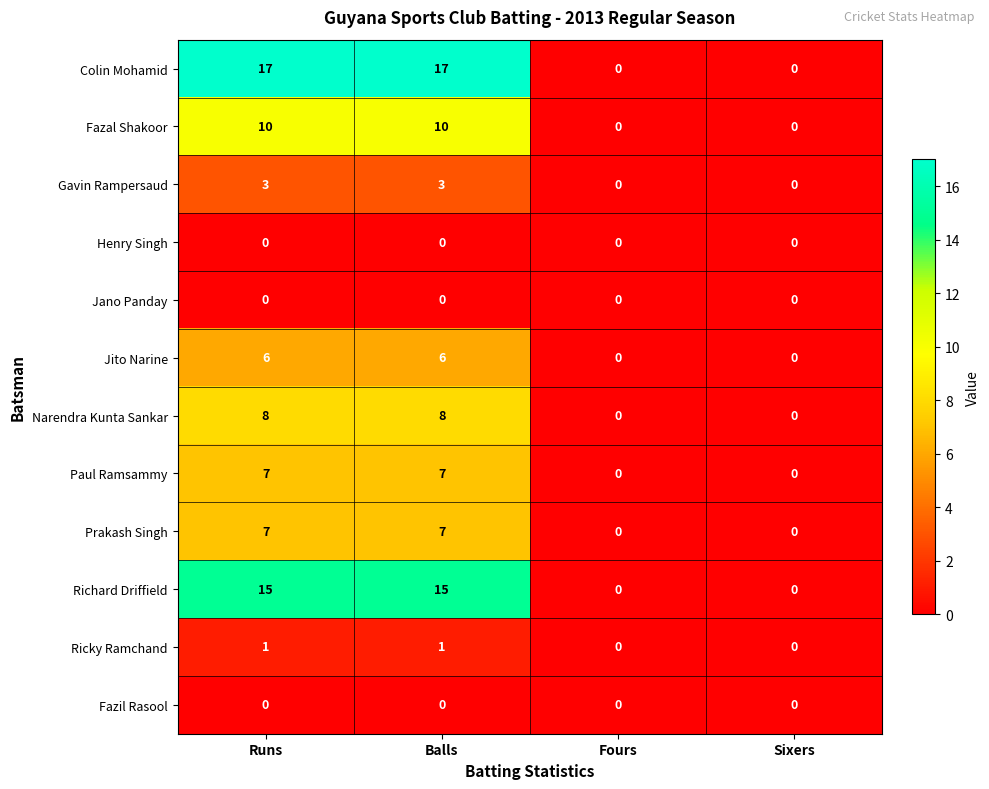

What is the highest value of the Richard Driffield series?

15